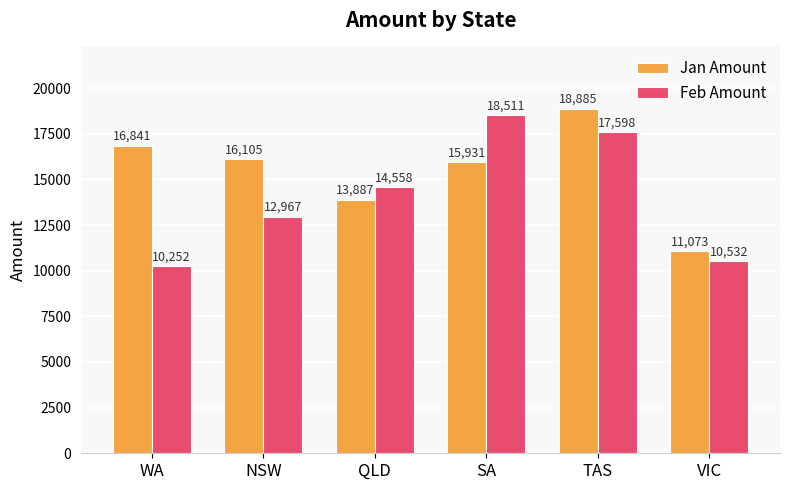

What is the minimum value shown in the chart?

10252